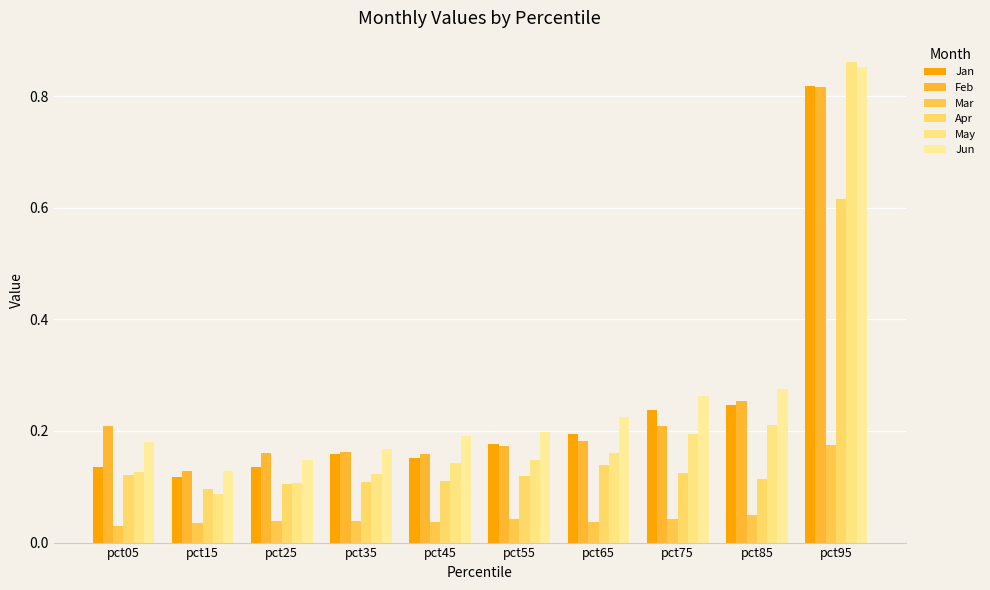

What is the maximum value shown in the chart?

0.9